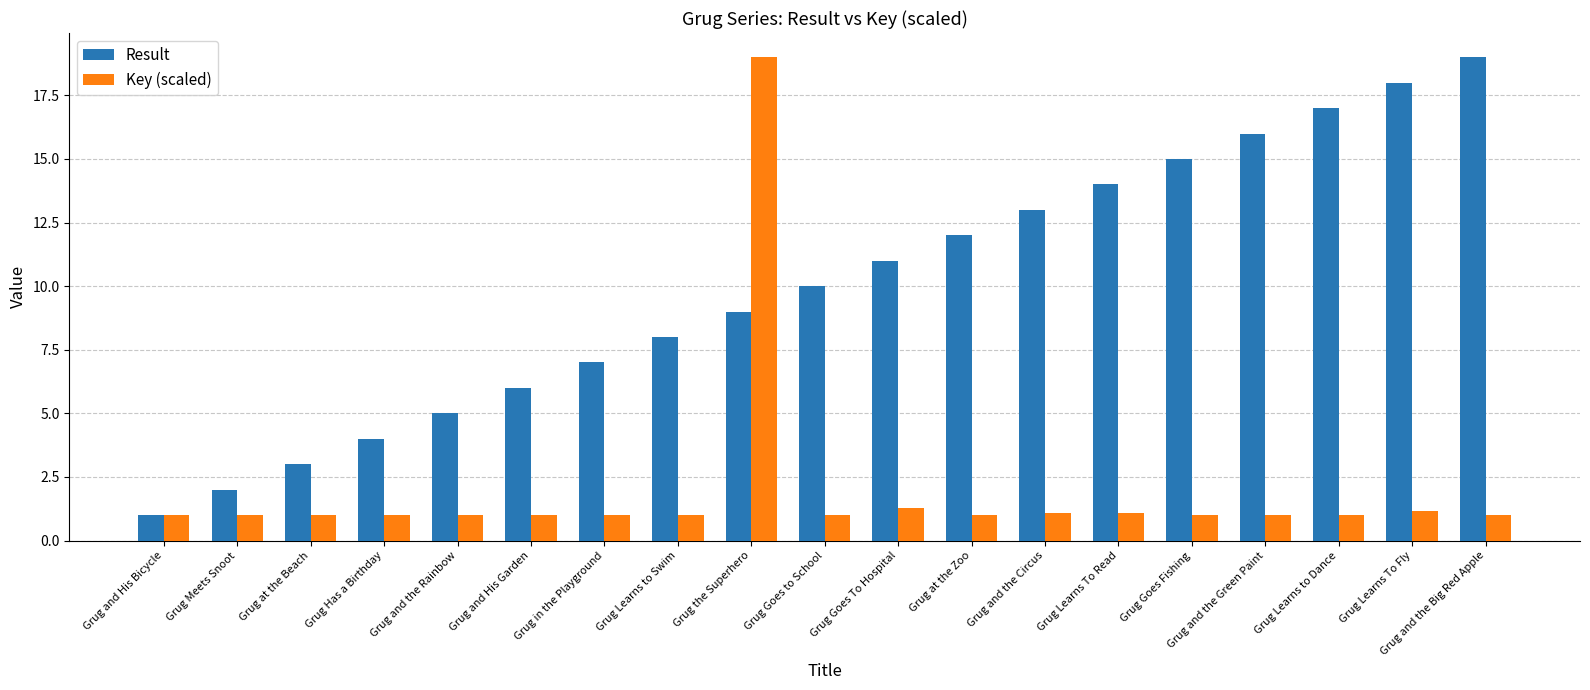

List the series in order of their overall mean, lowest first.

Key (scaled), Result